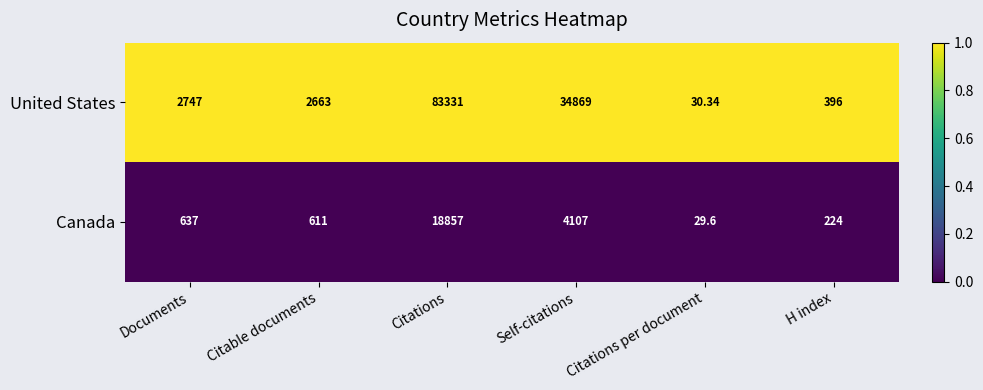

Is the value of United States at Citable documents greater than the value of Canada at Self-citations?

No